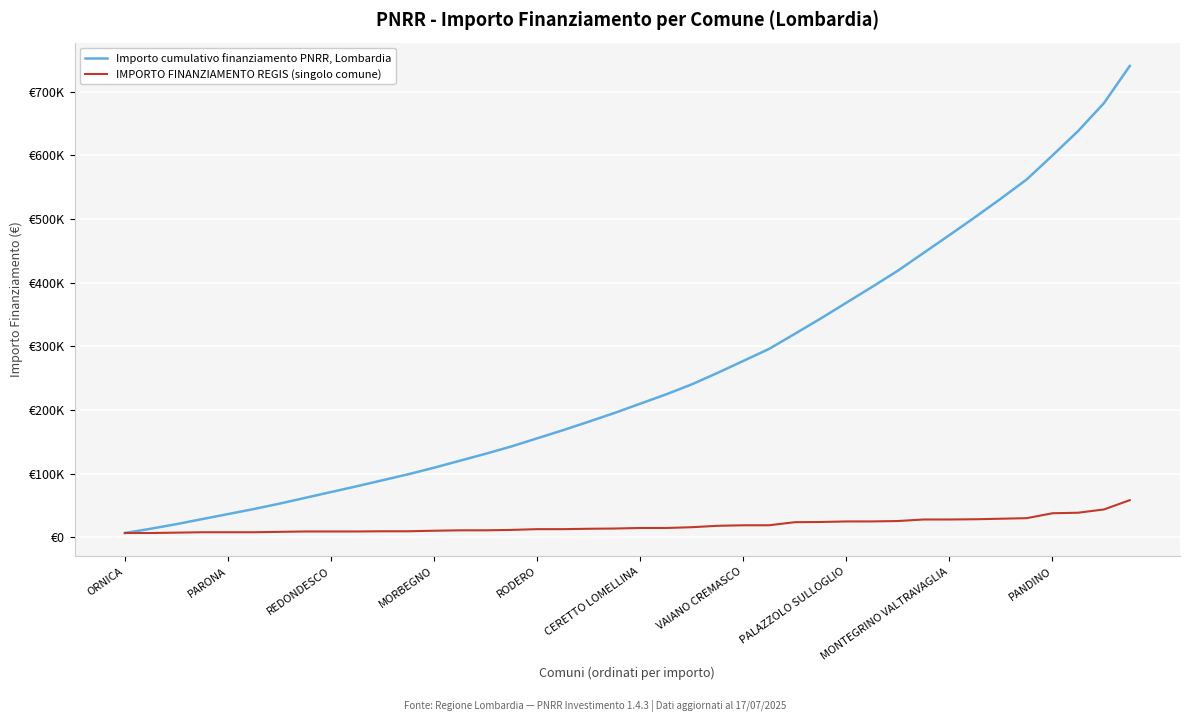

True or false: Importo cumulativo finanziamento PNRR, Lombardia has more than 1 points higher than both neighbors.

False